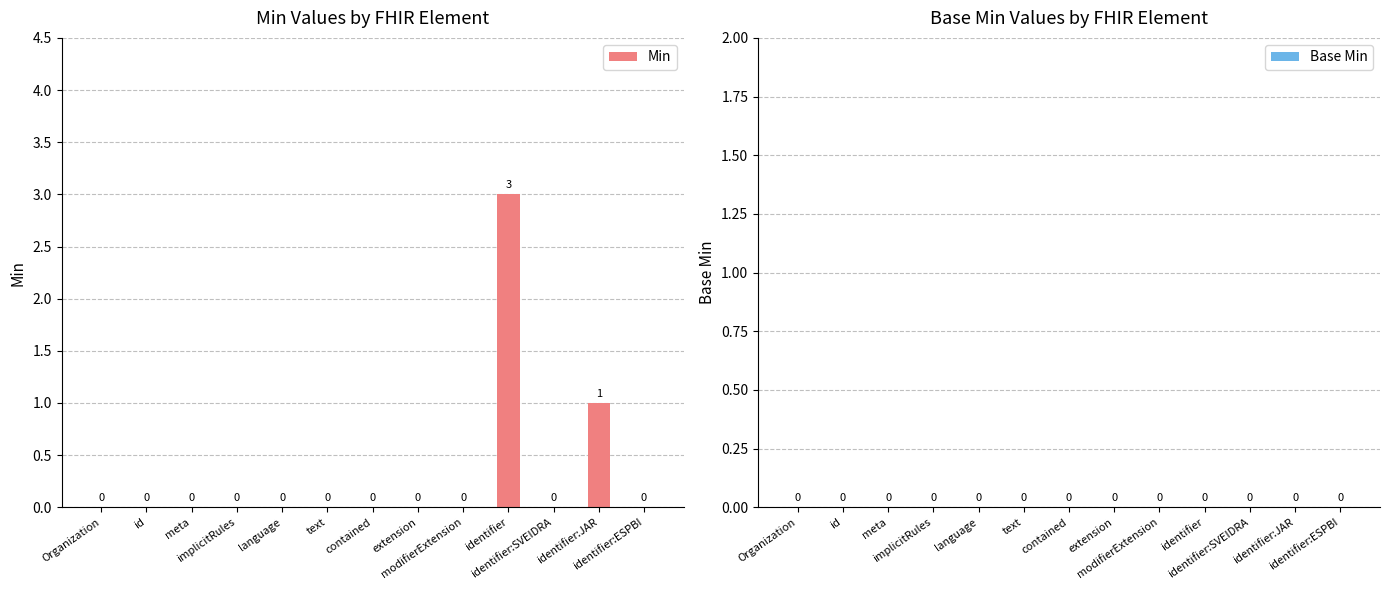

What is the sum of all values?

4